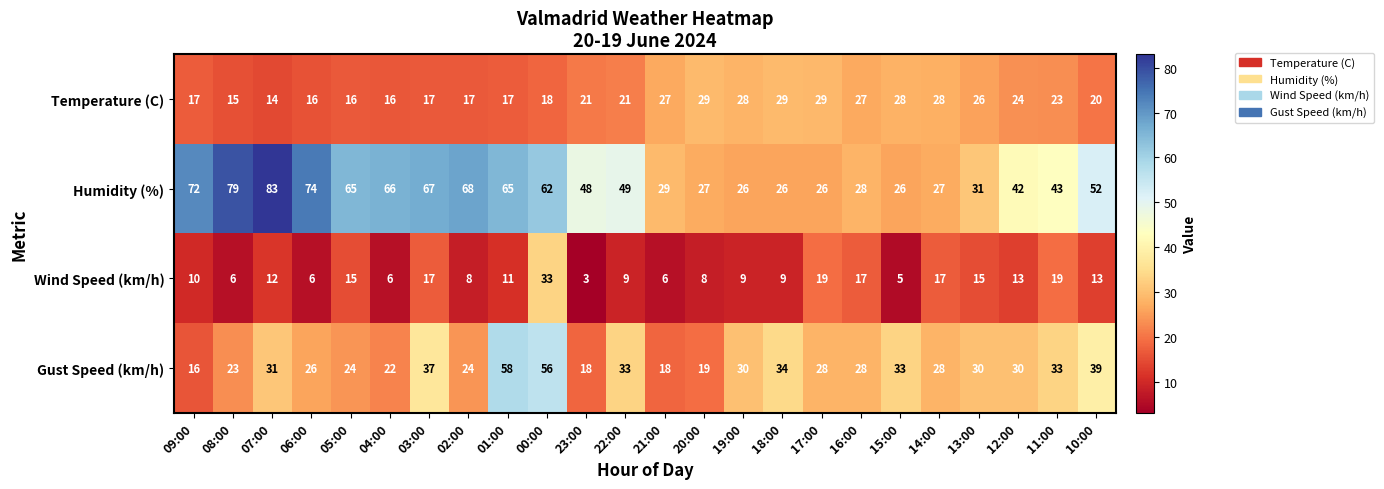

What is the spread (max minus min) of values at 09:00?

62